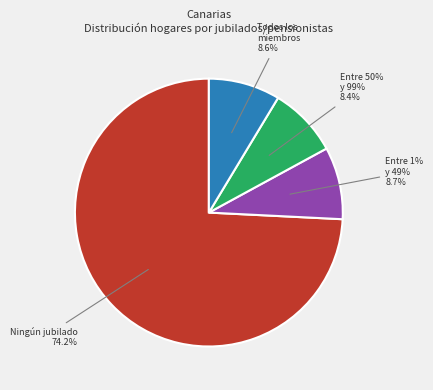

What is the smallest slice in the pie chart?

Entre 50% y 99%